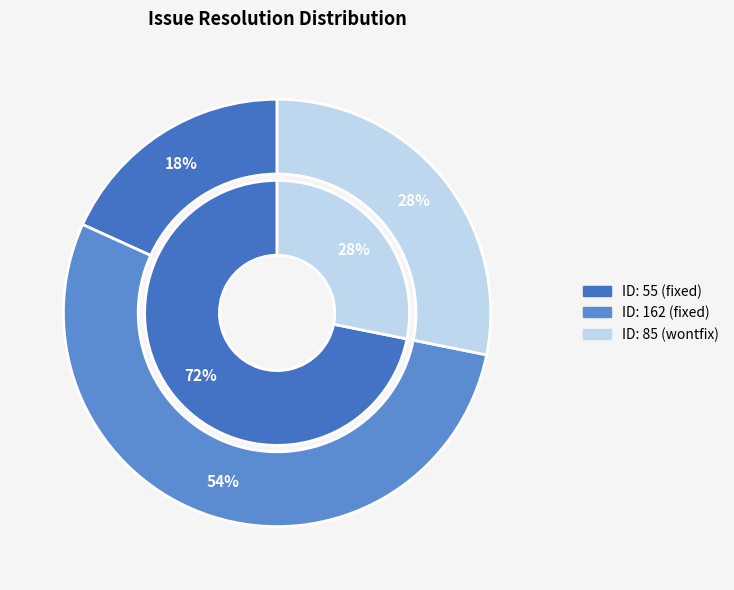

What is the change in value from fixed (162) to wontfix (85)?

-77